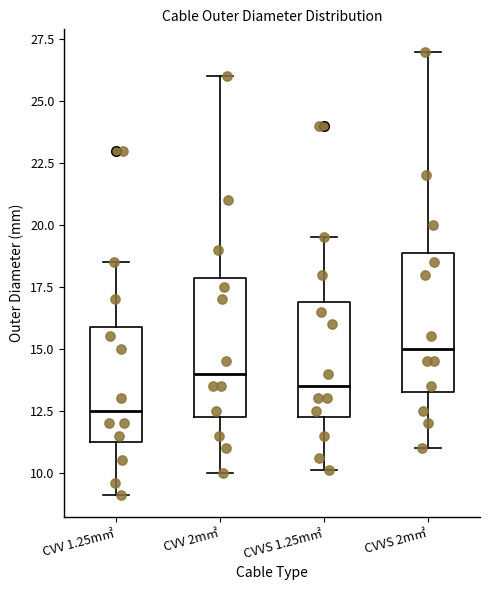

Which box's median line is the lowest?

CVV 1.25m㎡